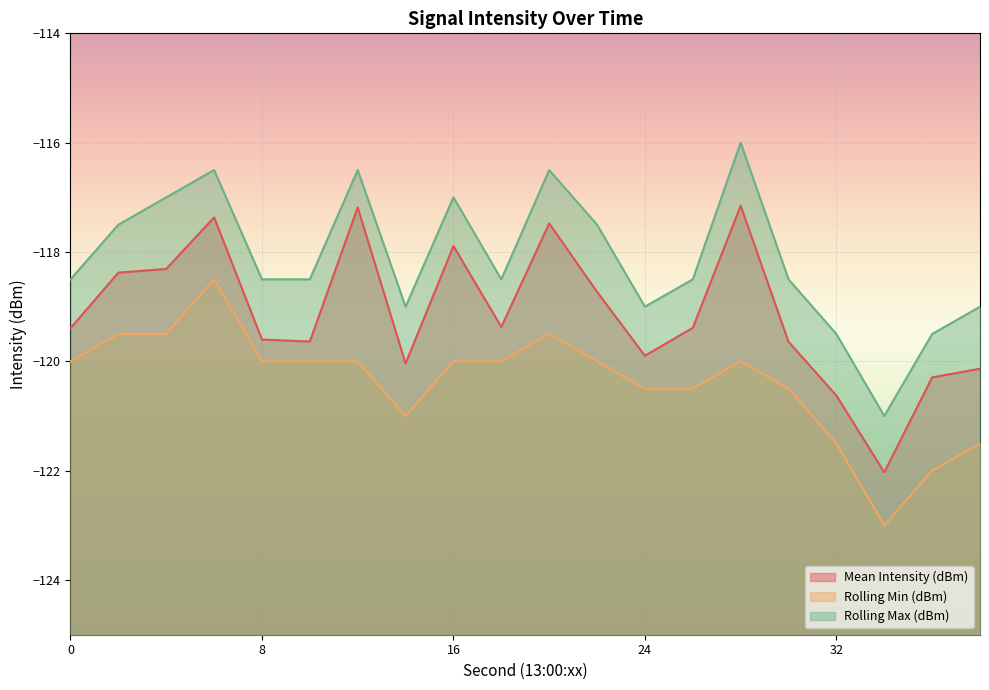

True or false: Rolling Max (dBm) and Rolling Min (dBm) cross at least once.

False